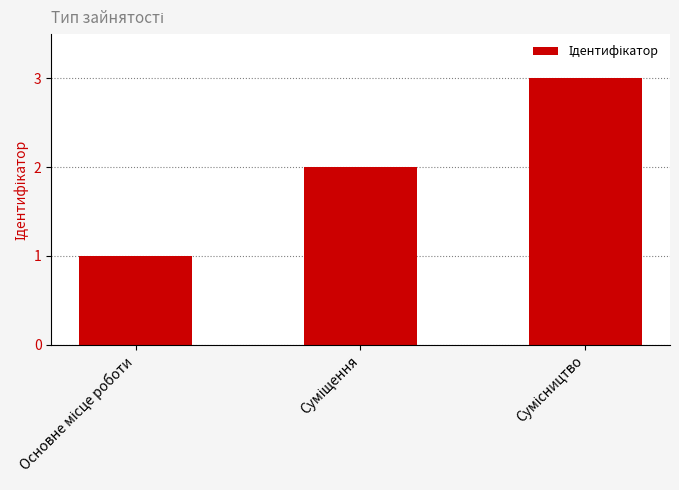

What is the sum of all values?

6